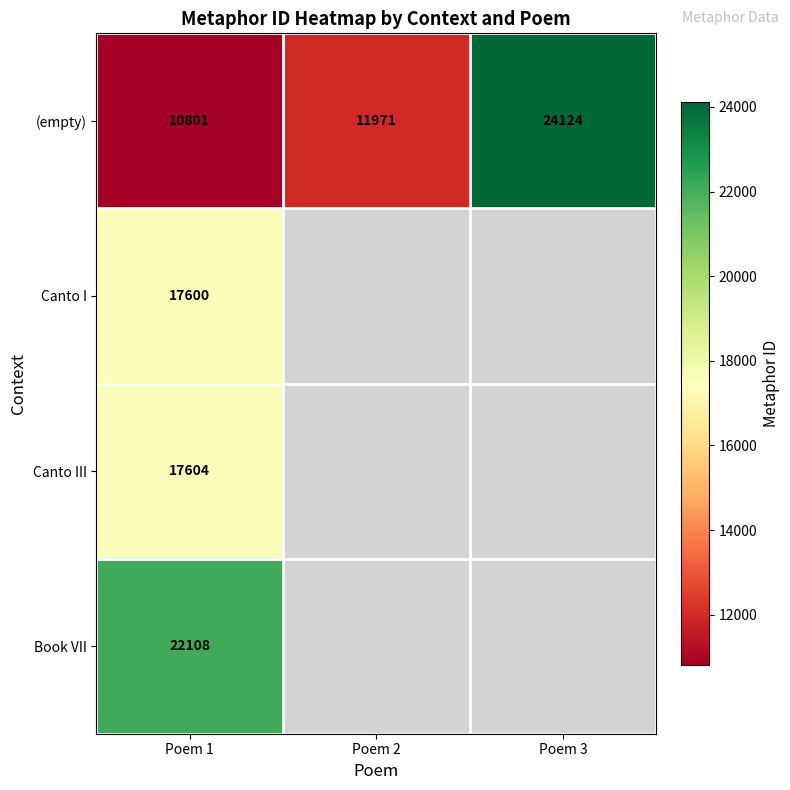

Where is (empty) nearest to the value 17462?

Poem 2